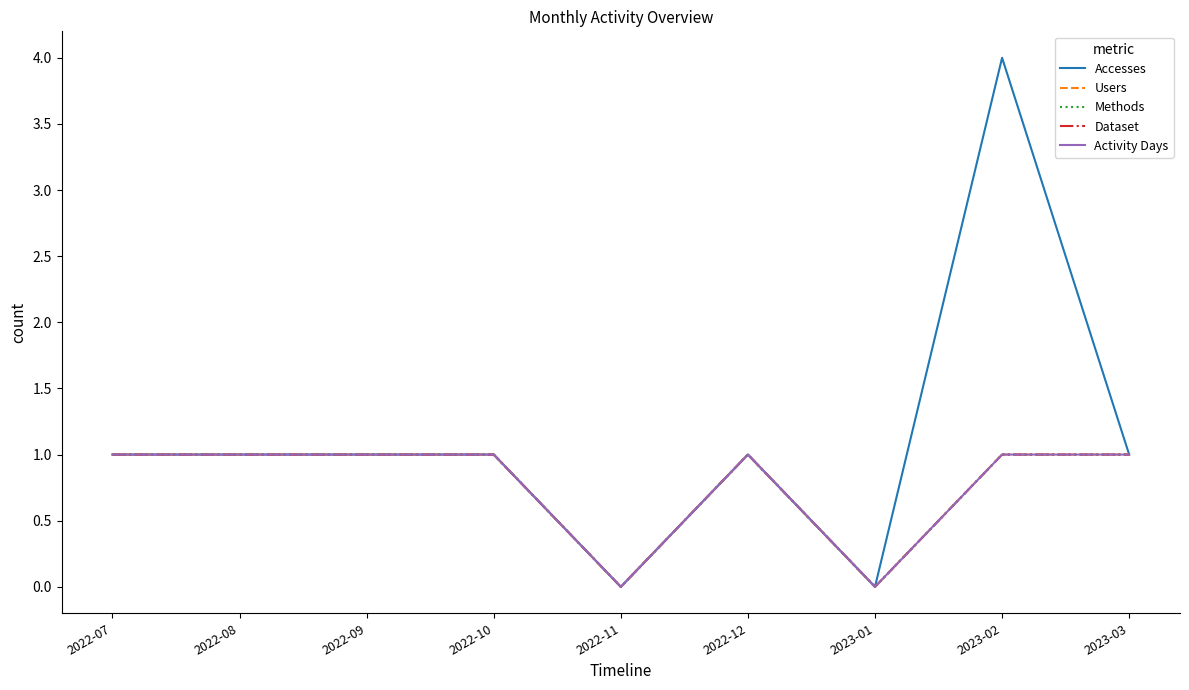

Is this an area chart (filled region under the line)?

No